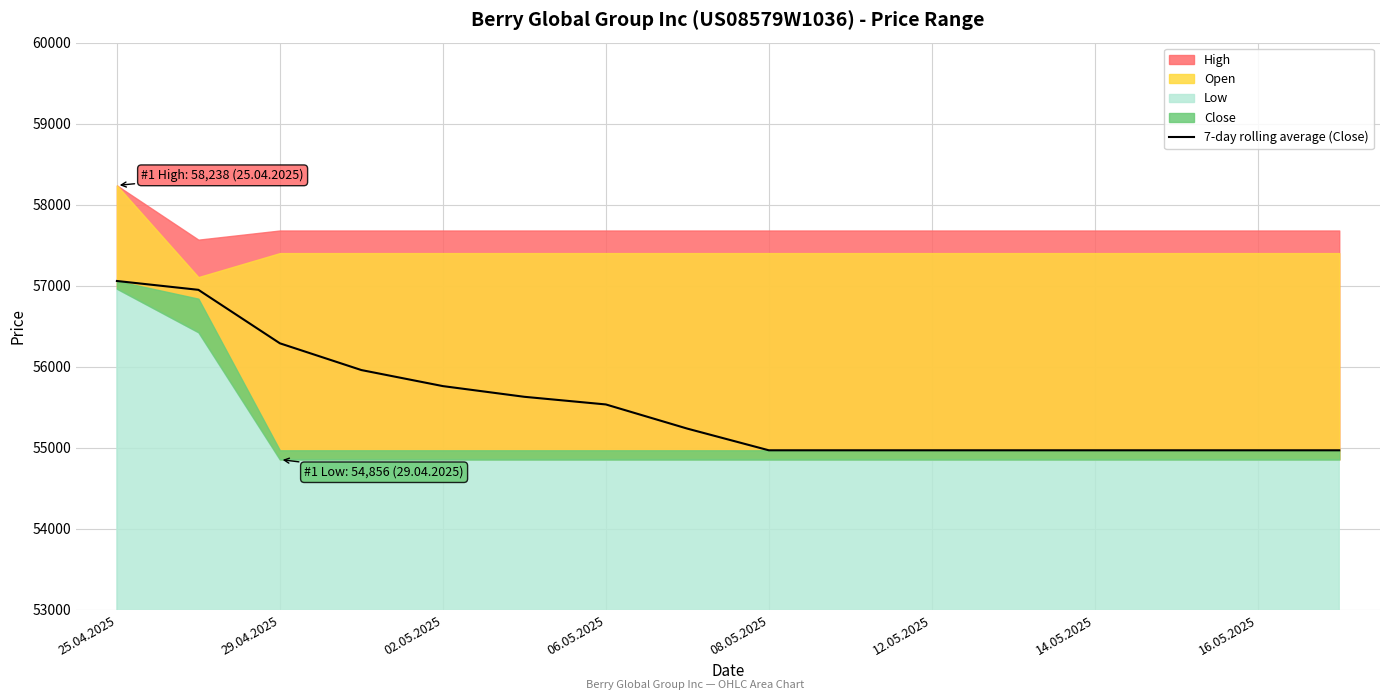

The 7-day rolling average (Close) series shows 56290.0 at 29.04.2025. True or false?

True